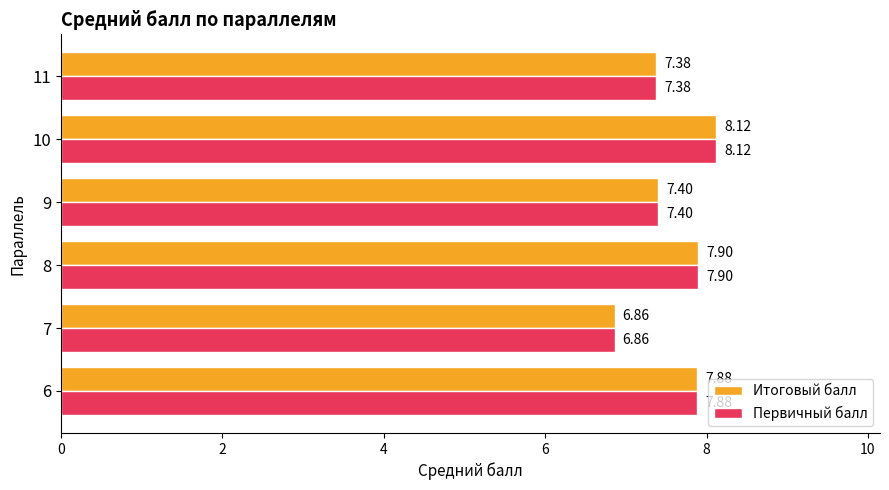

List the labels in order of Первичный балл value, smallest first.

7, 11, 9, 6, 8, 10